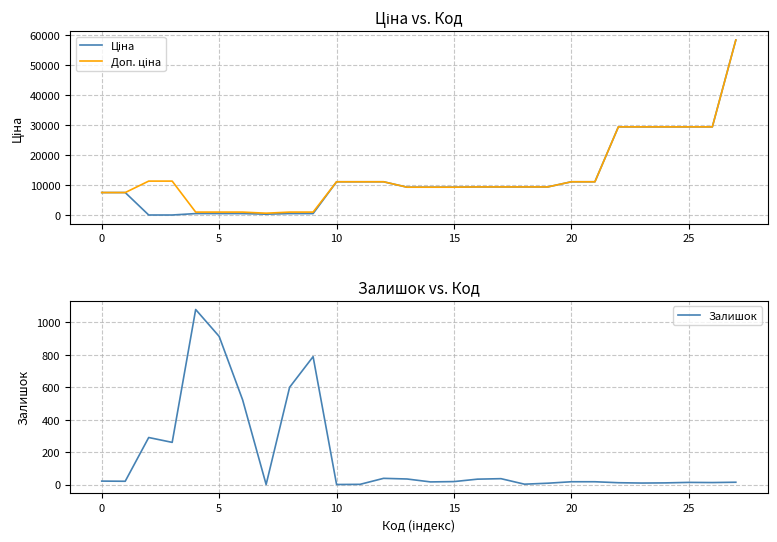

True or false: Залишок and Доп. ціна intersect in this chart.

False